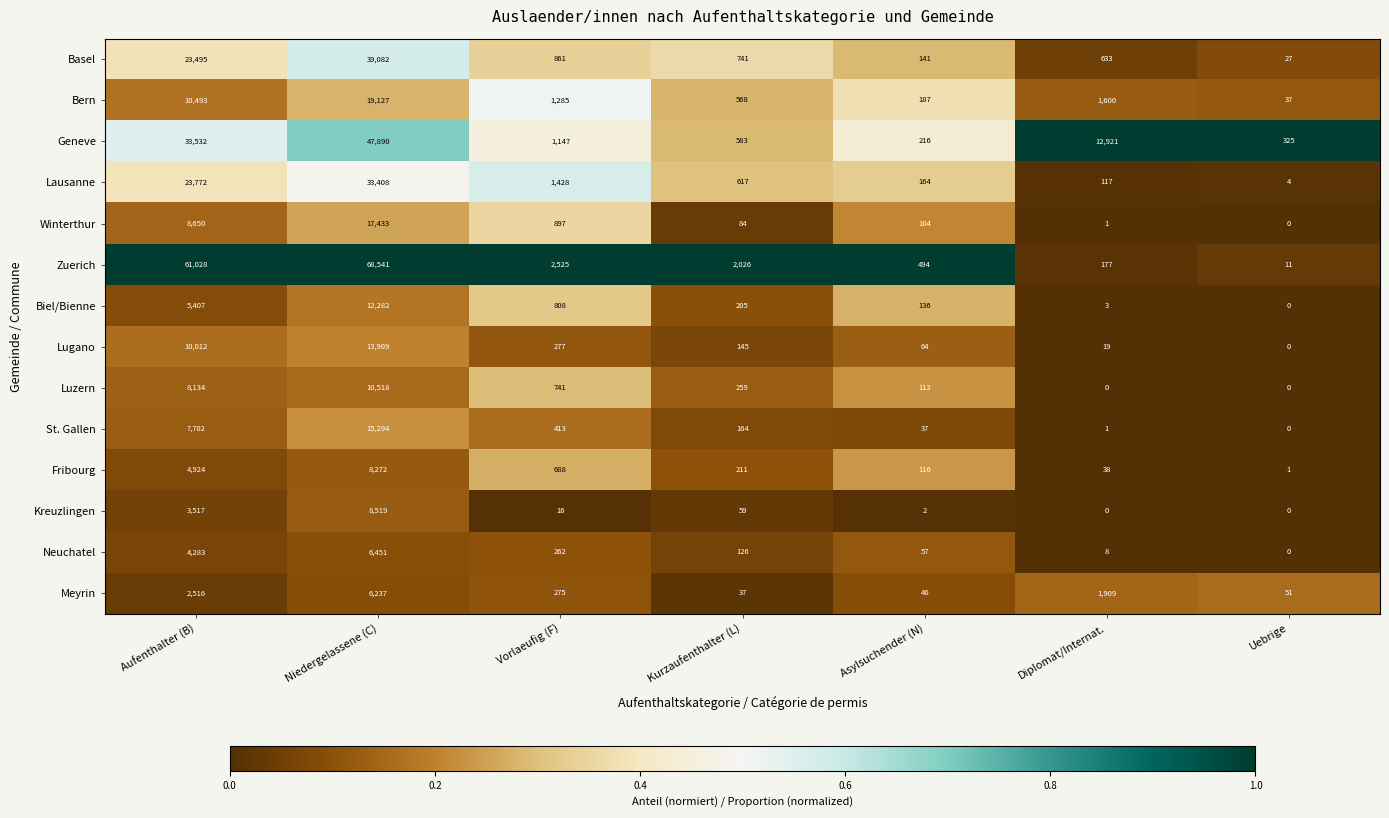

At how many categories does at least one series exceed 9214?

3